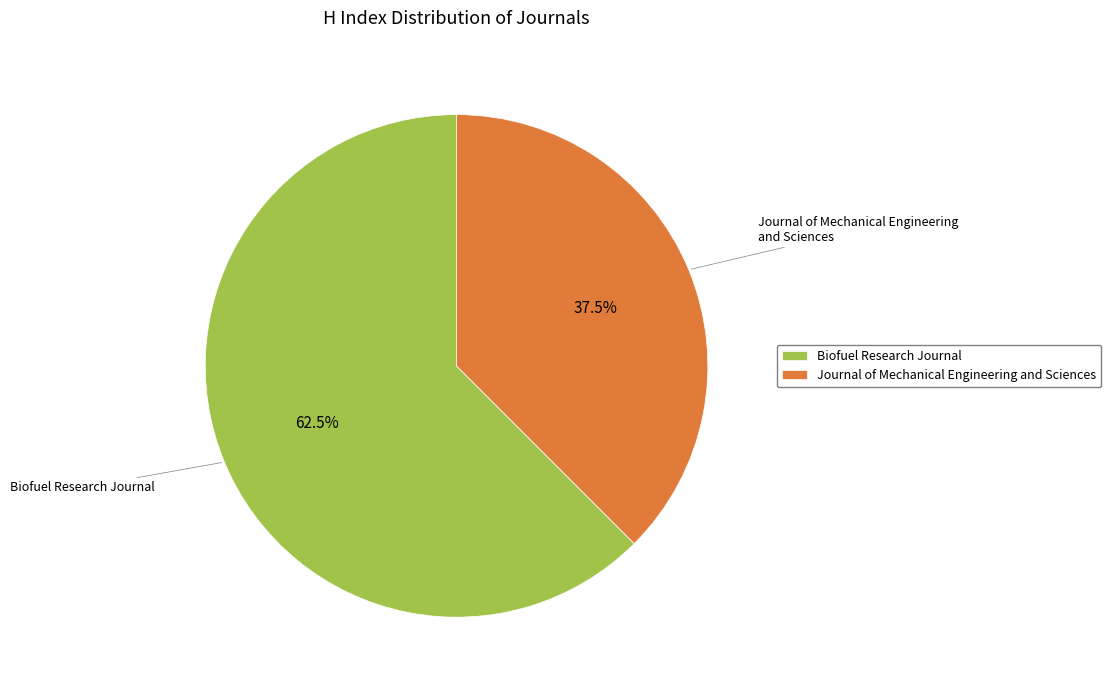

Do Journal of Mechanical Engineering and Sciences and Biofuel Research Journal together represent more than half of the pie?

Yes